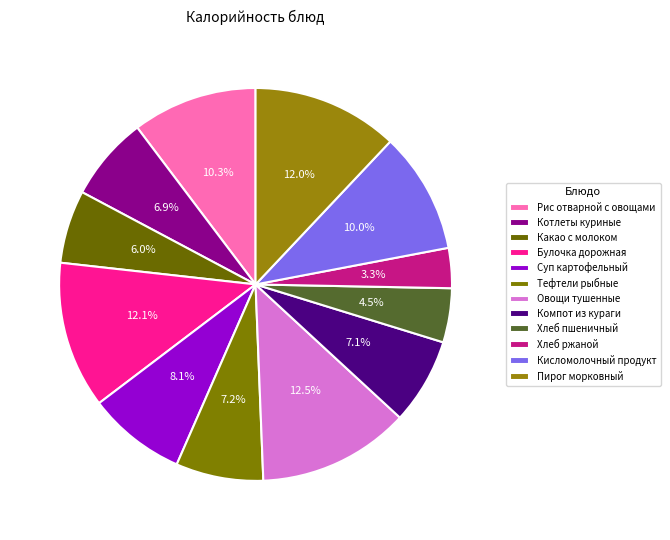

What is the largest slice in the pie chart?

Овощи тушенные